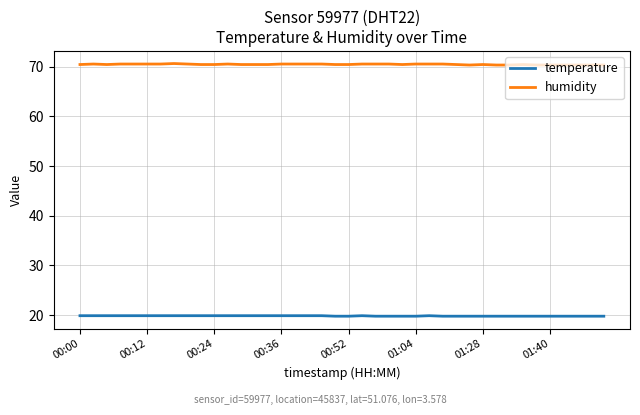

What is the minimum value shown in the chart?

19.8